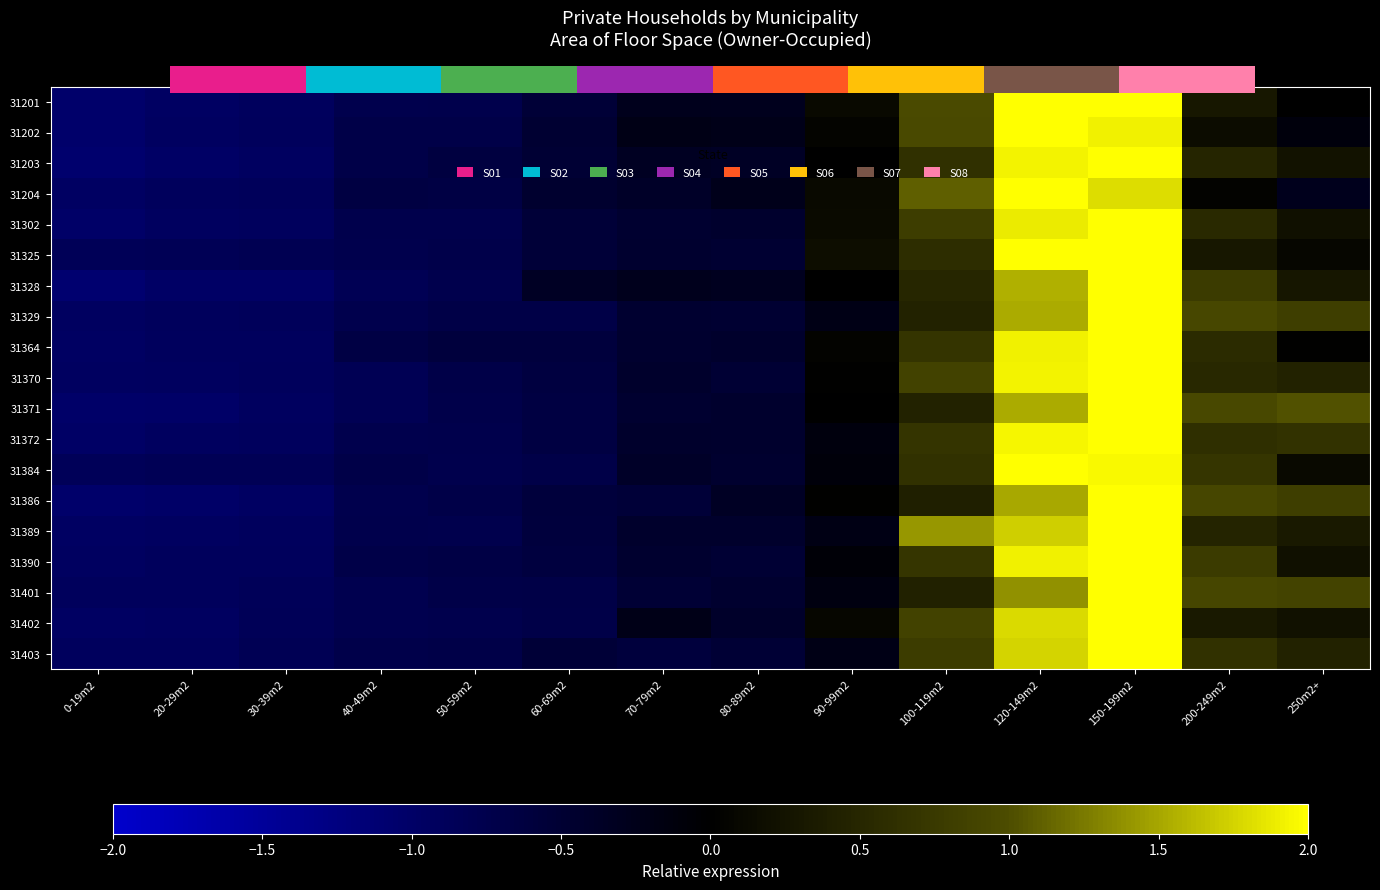

The 31370 series shows 1.9 at 120-149m2. True or false?

True